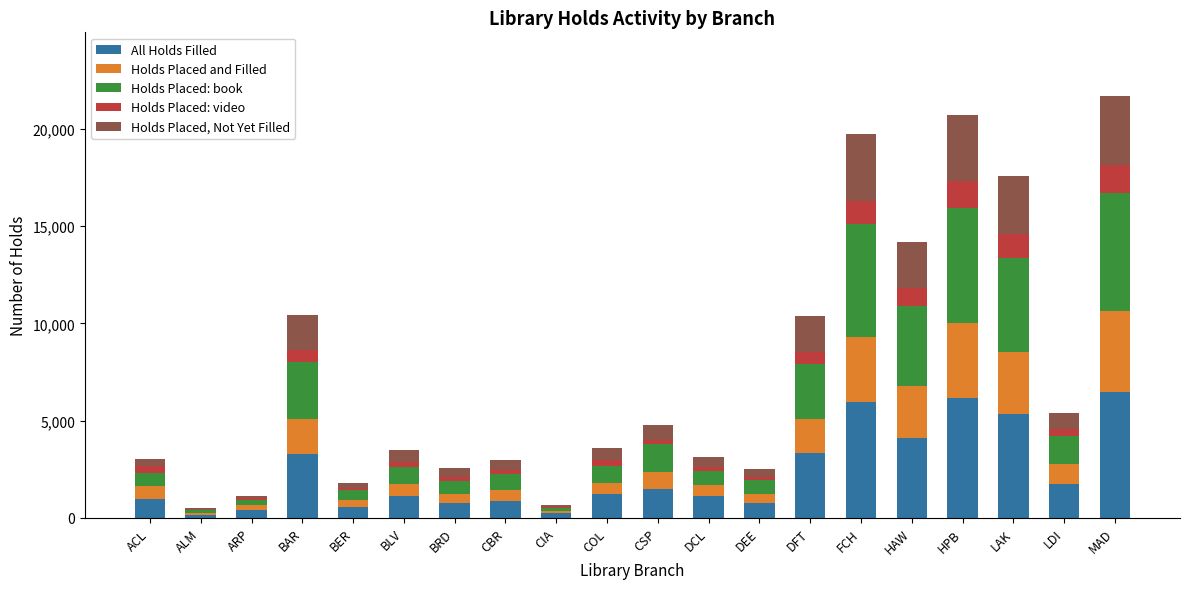

What is the total value across all series at MAD?

21702